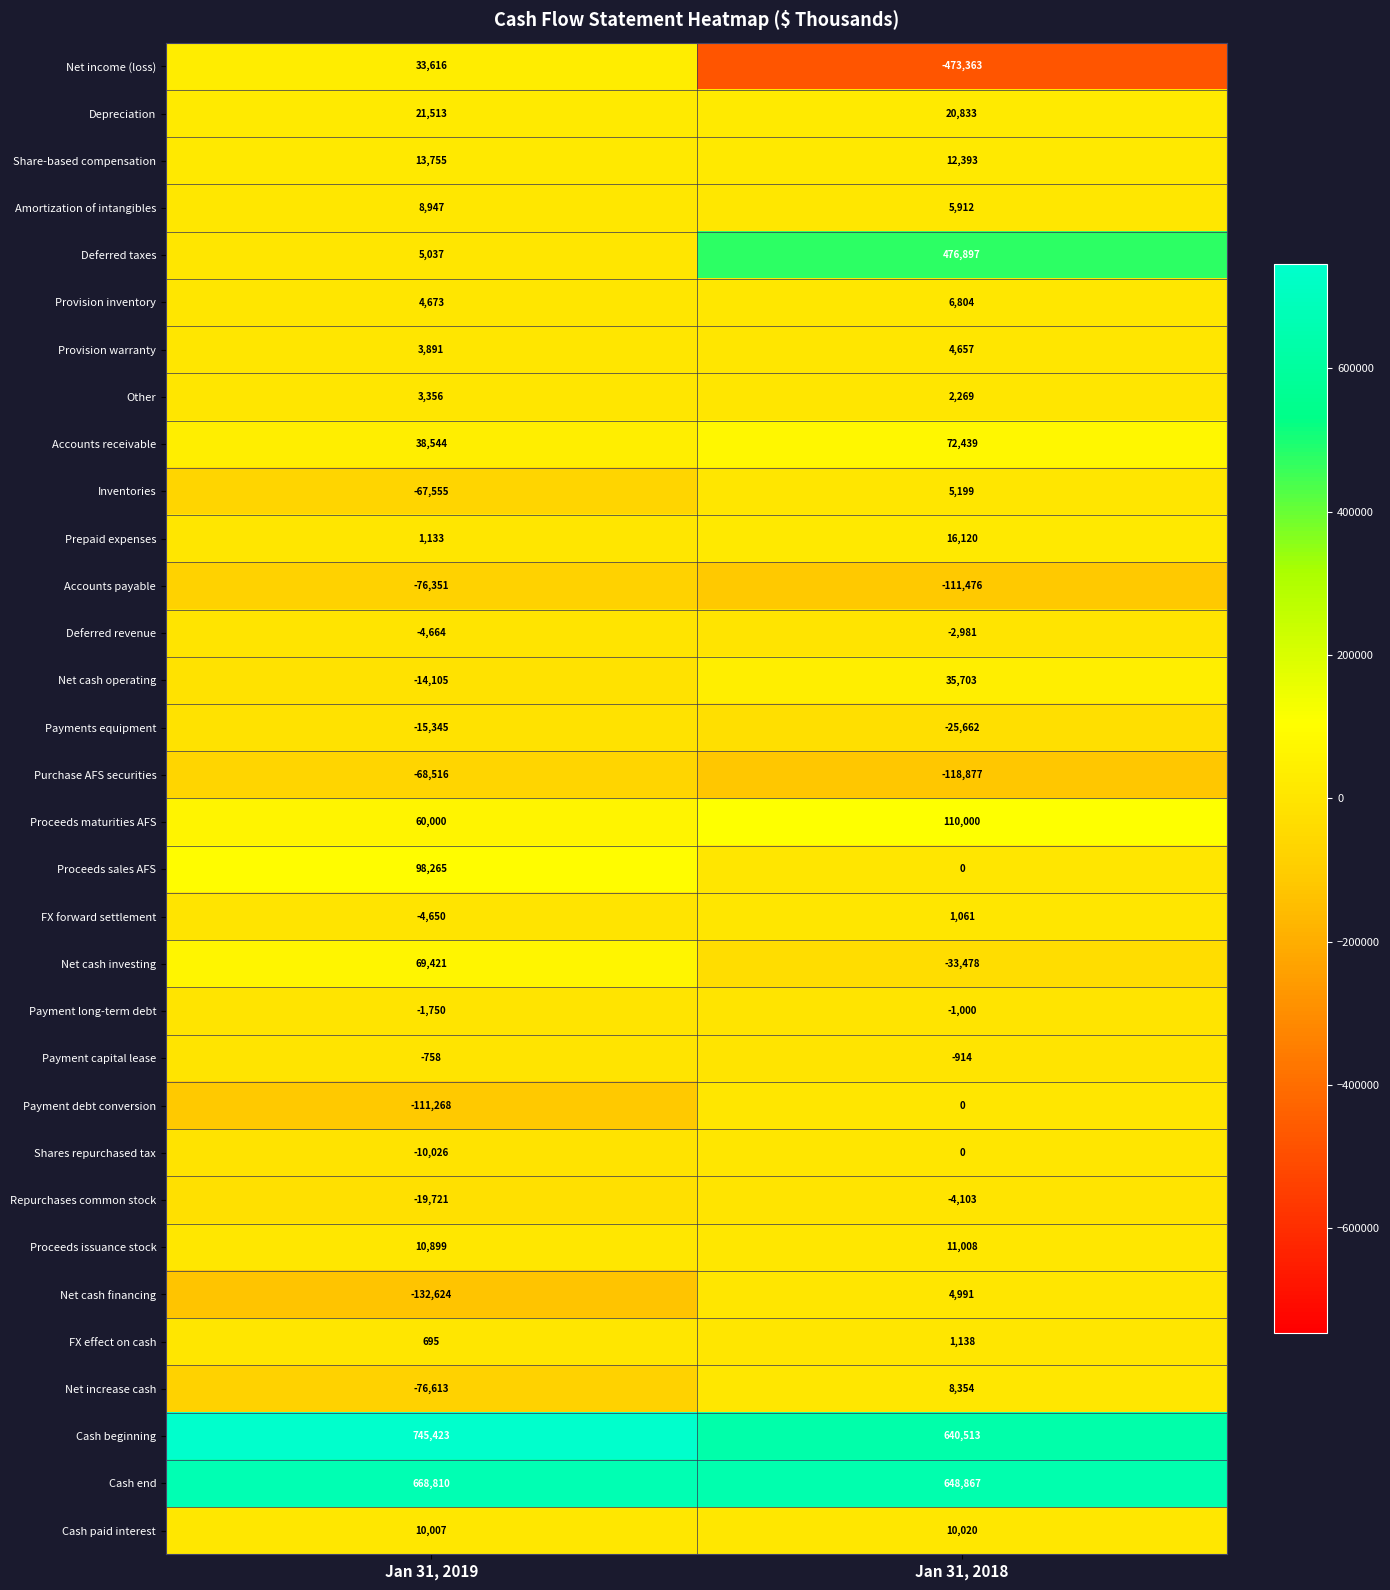

Which series changed the most between Jan 31, 2019 and Jan 31, 2018?

Net income (loss)